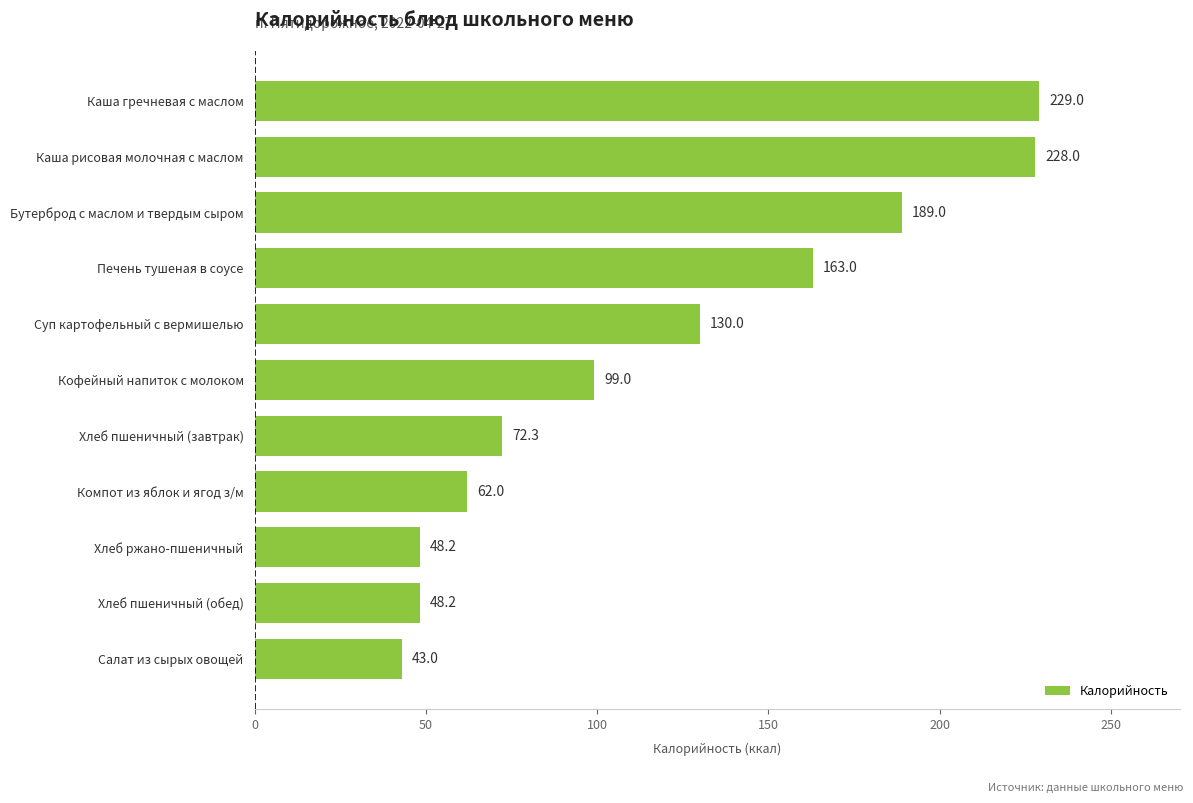

What is the difference between the second highest and second lowest values?

179.8